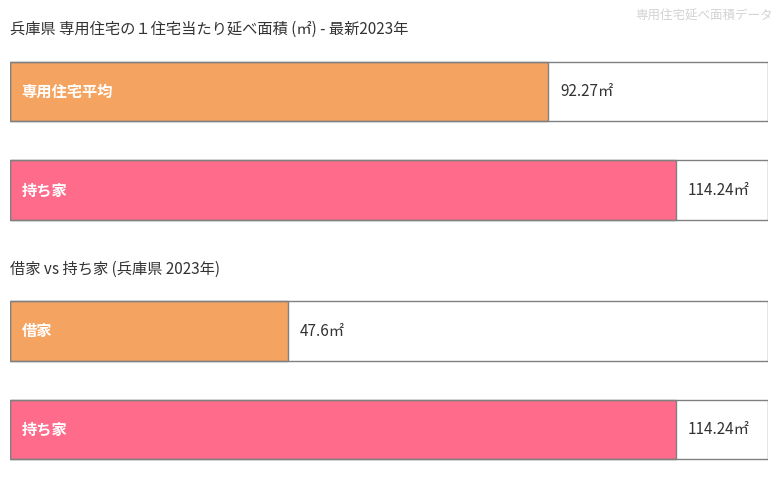

Rank the series by their average value, from lowest to highest.

借家, 専用住宅平均, 持ち家